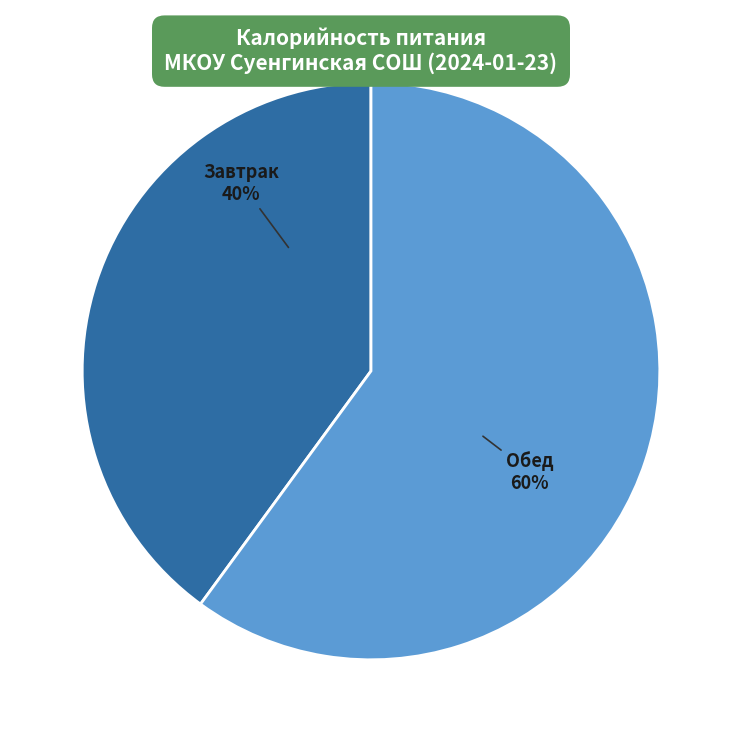

True or false: Завтрак accounts for 33% of the total.

False